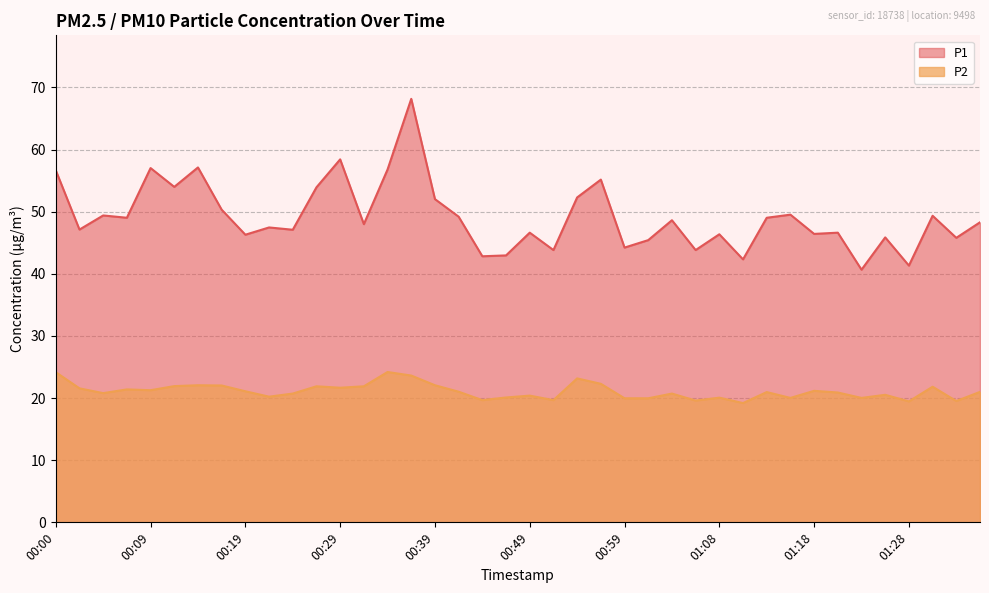

The P2 series shows 19.7 at 00:51. True or false?

True